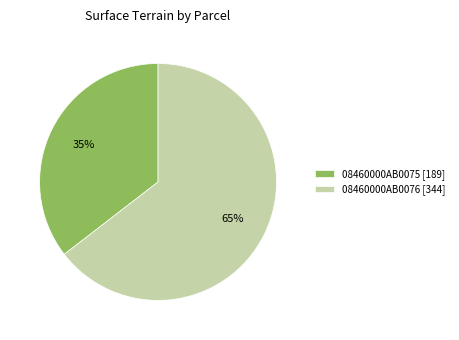

Combined, do 08460000AB0076 and 08460000AB0075 account for over 50%?

Yes